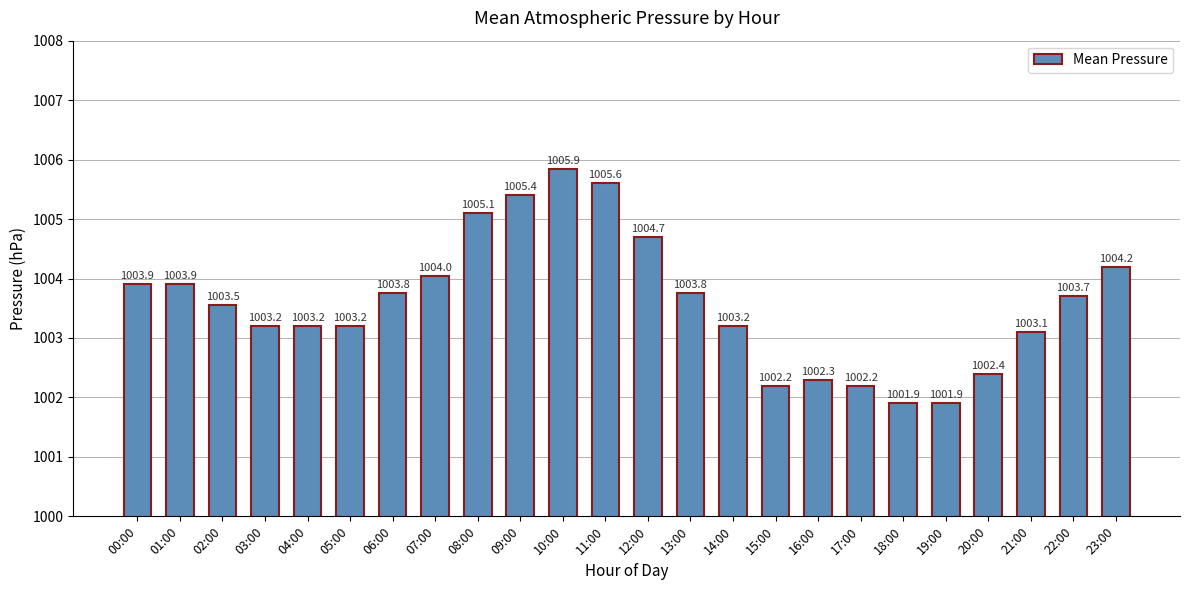

Approximately how many times larger is the value at 16:00 compared to 08:00?

1.0